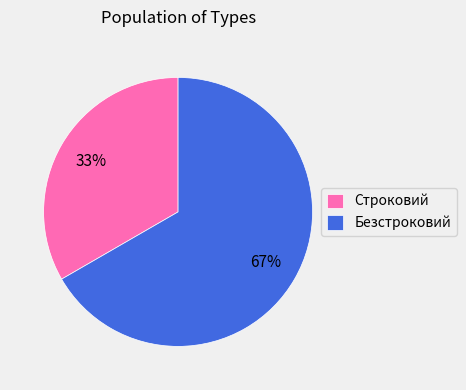

Between Строковий and Безстроковий, which is larger?

Безстроковий